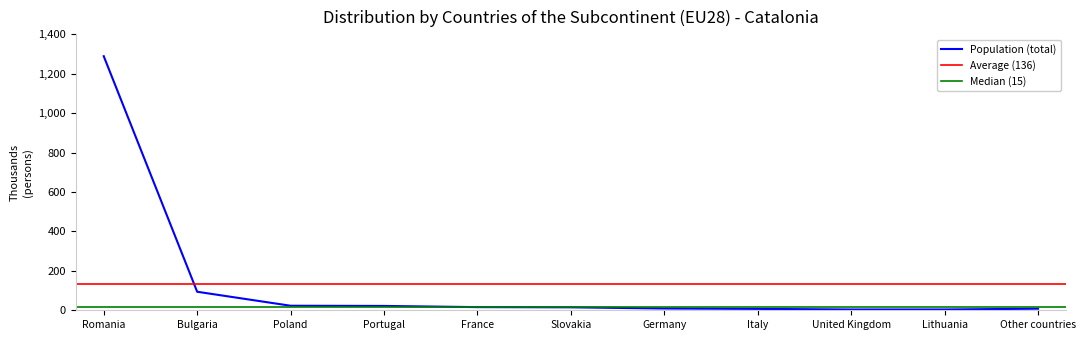

What is the label of the 3rd point from the left?

Poland